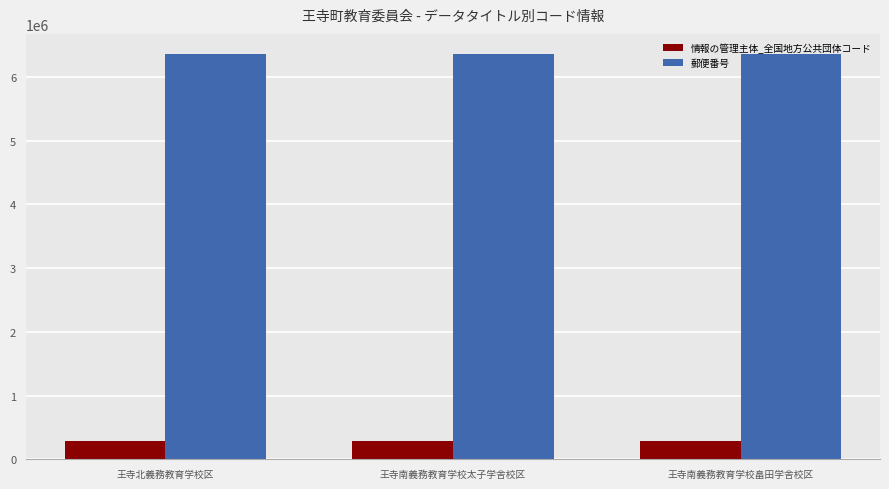

How many bars are there in total?

6